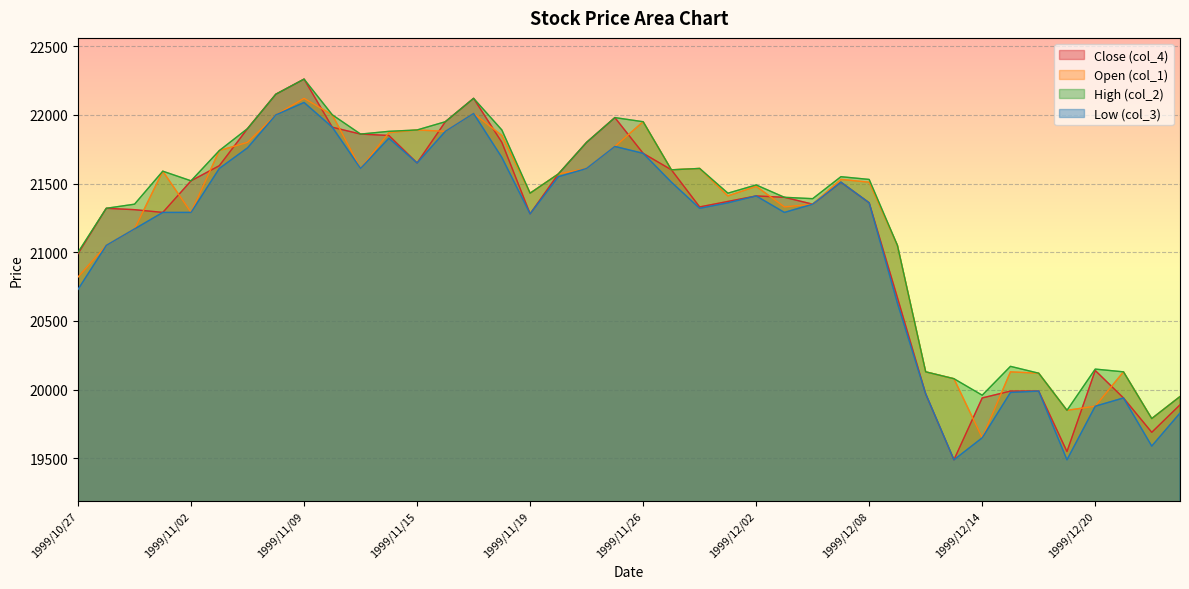

At how many categories does at least one series exceed 21814?

12